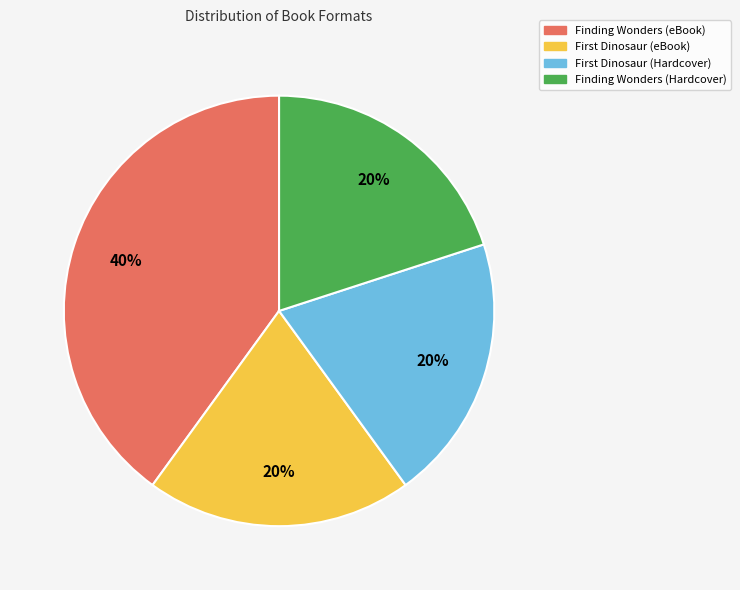

What is the largest slice in the pie chart?

Finding Wonders (eBook)